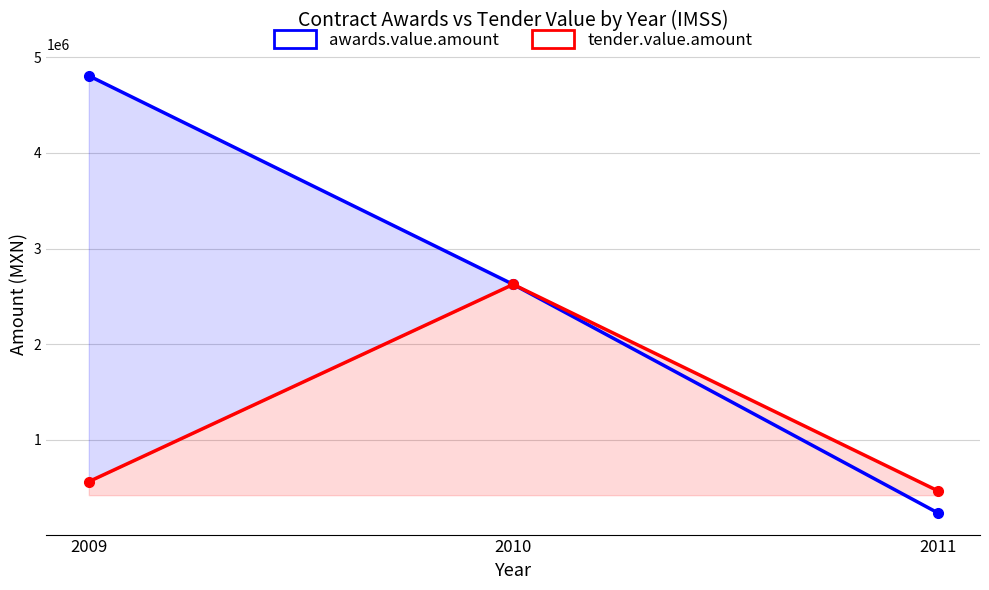

At 2011, list the series in order from largest to smallest.

tender.value.amount, awards.value.amount